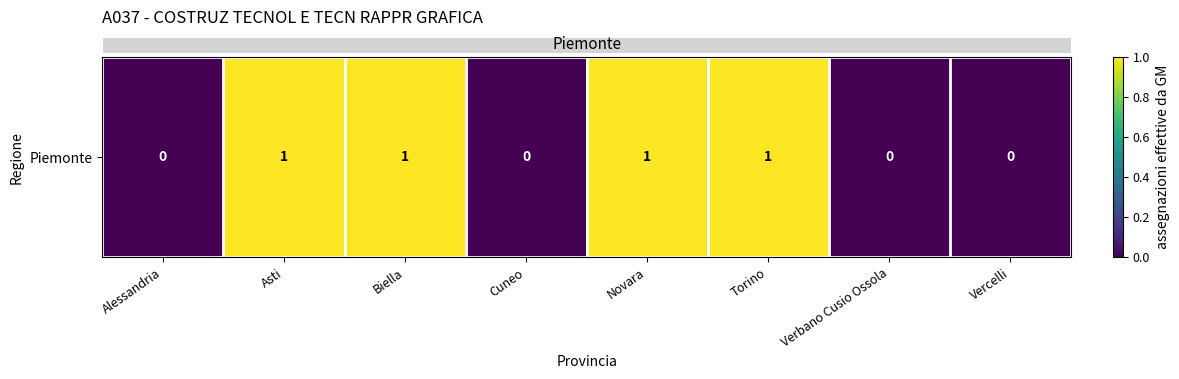

What is the sum of all values?

4